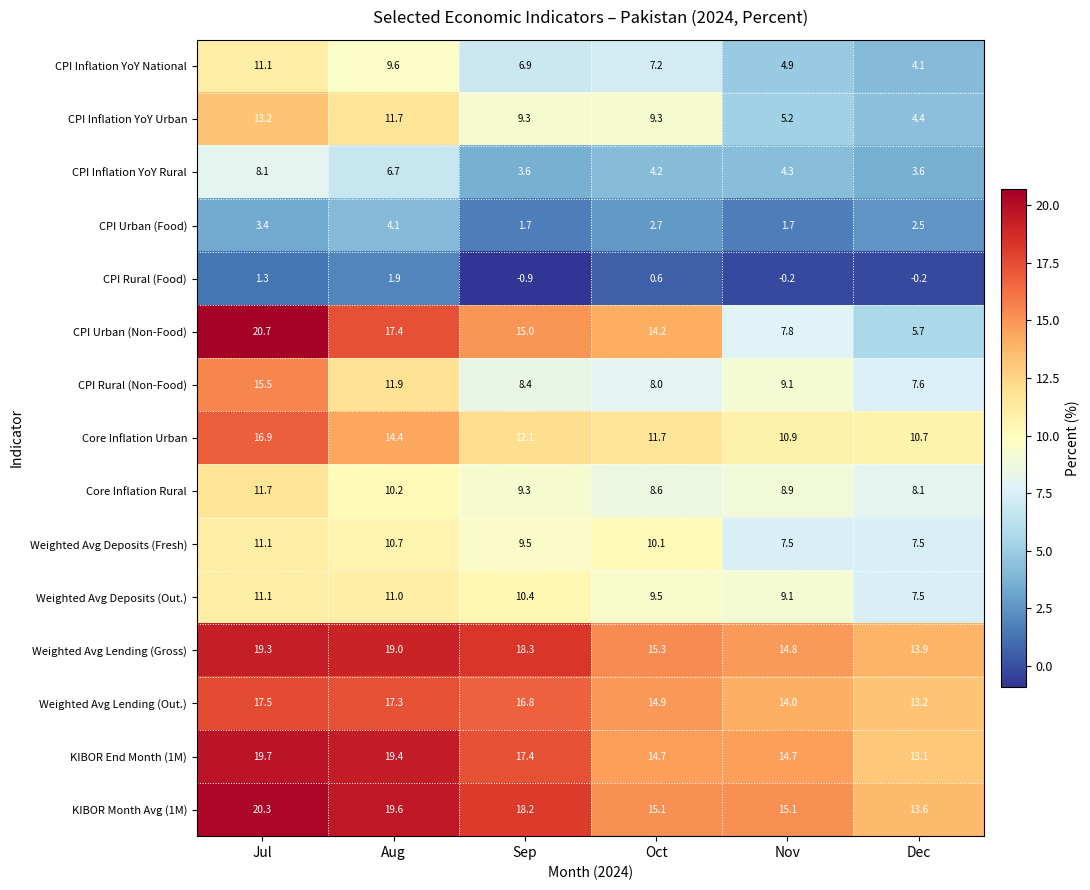

Which series changed the most between Jul and Oct?

CPI Rural (Non-Food)